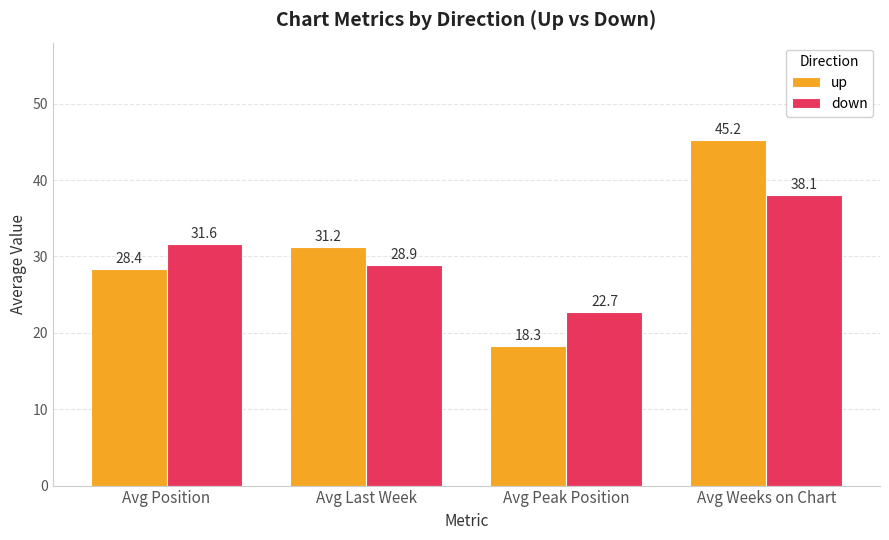

What are all the series names shown in the legend?

up, down